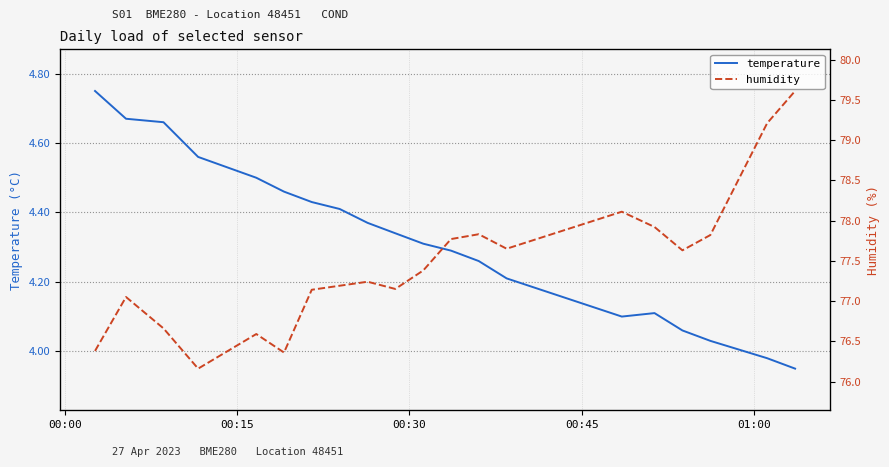

What is the value of the humidity point at the 2nd from the left?

77.0